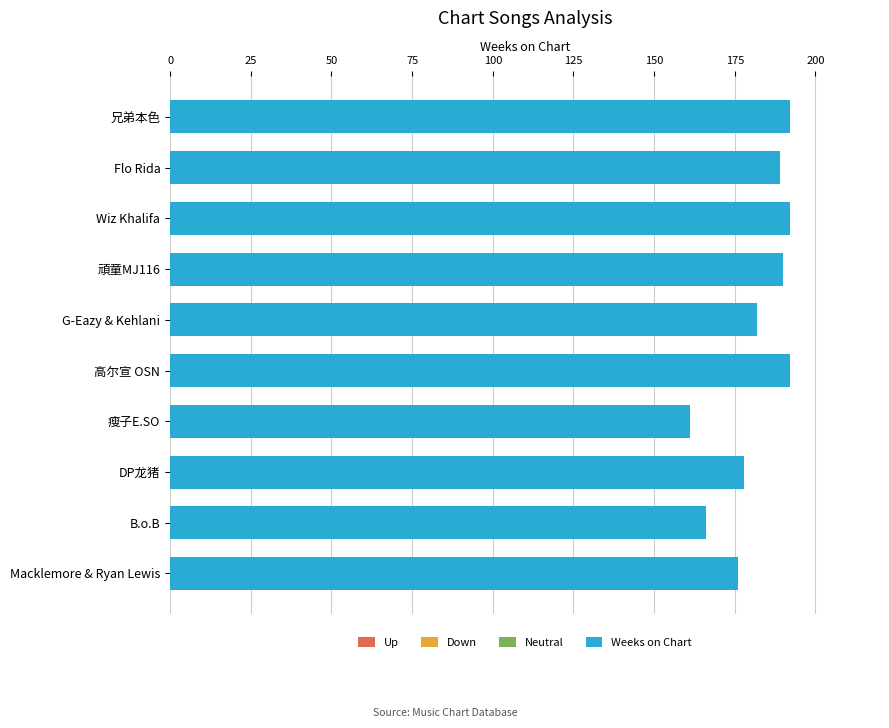

Is it true that Weeks on Chart equals 99 at DP龙猪?

False